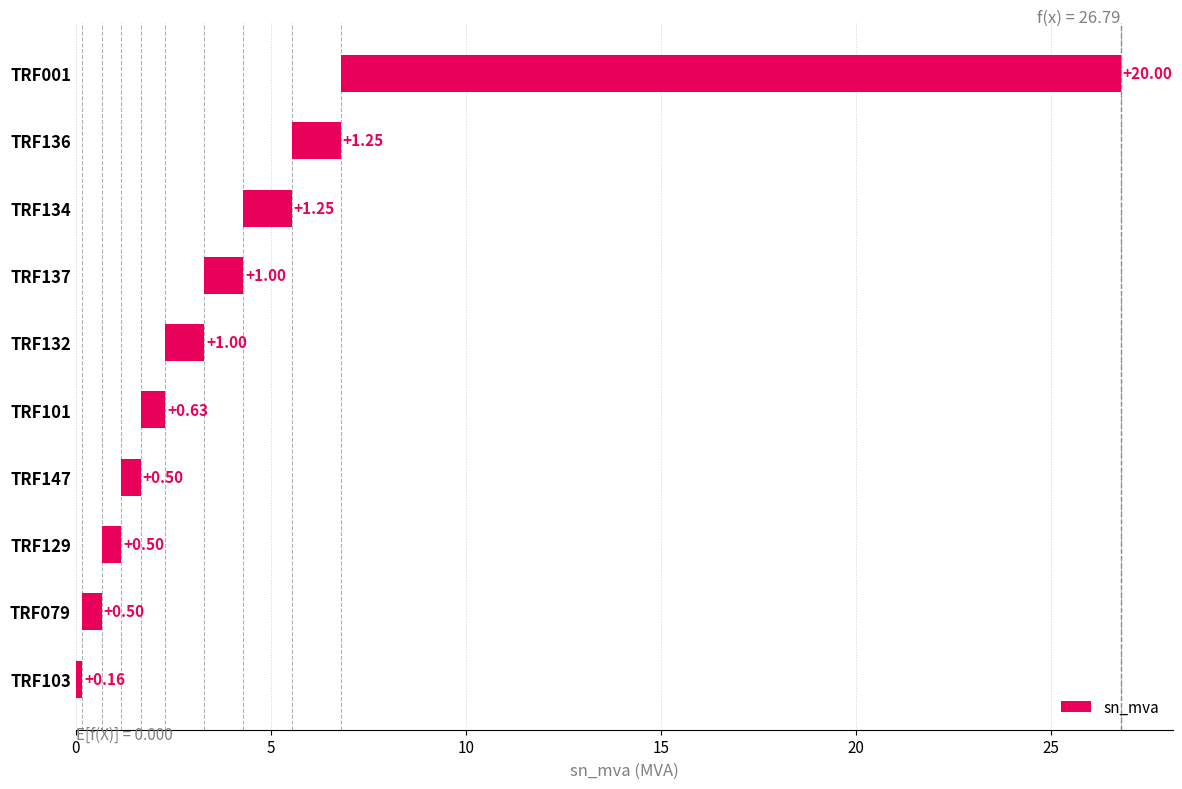

The value at TRF137 is 1.5. True or false?

False